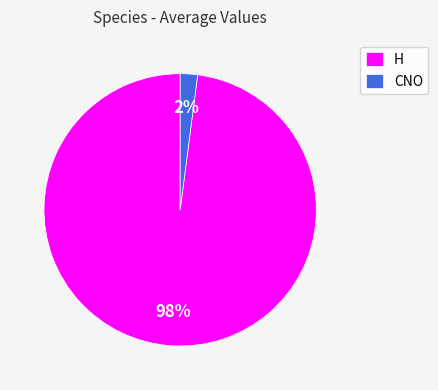

How many slices are in this pie chart?

2